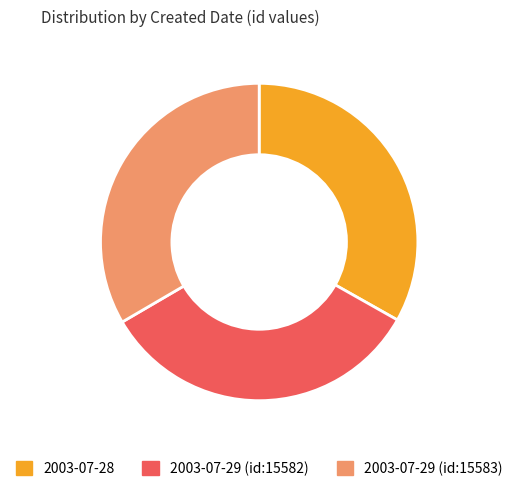

Is it true that 2003-07-29 (id:15583) is 33% of the pie?

True